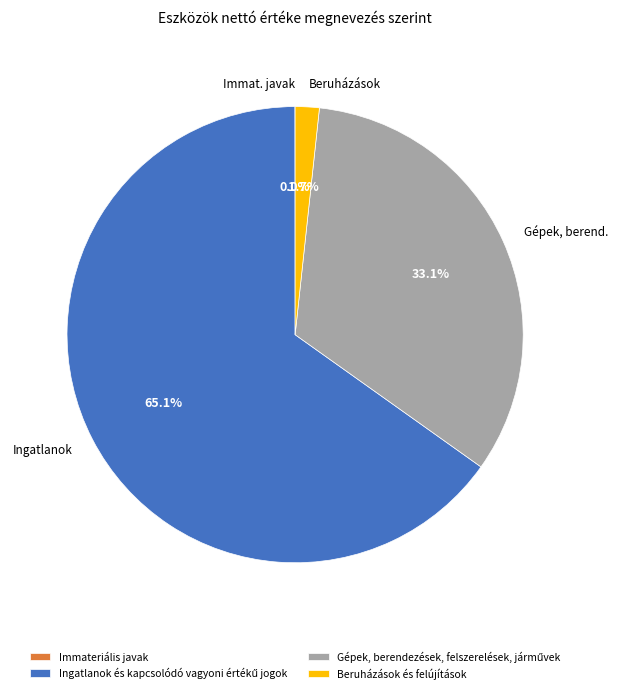

Does Beruházások és felújítások represent more than half of the total?

No